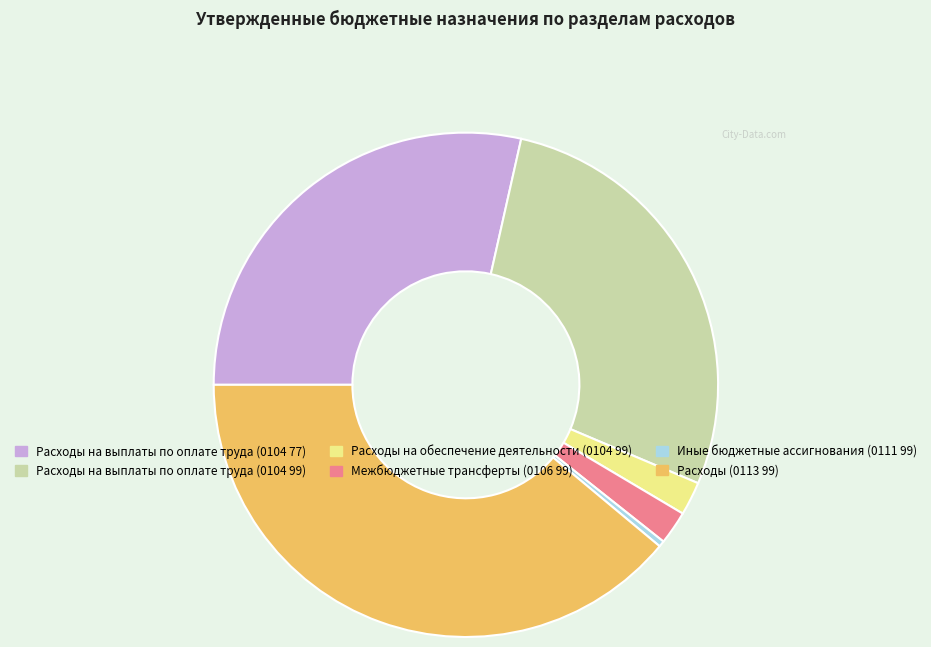

Does Расходы на выплаты по оплате труда (0104 77) represent more than half of the total?

No